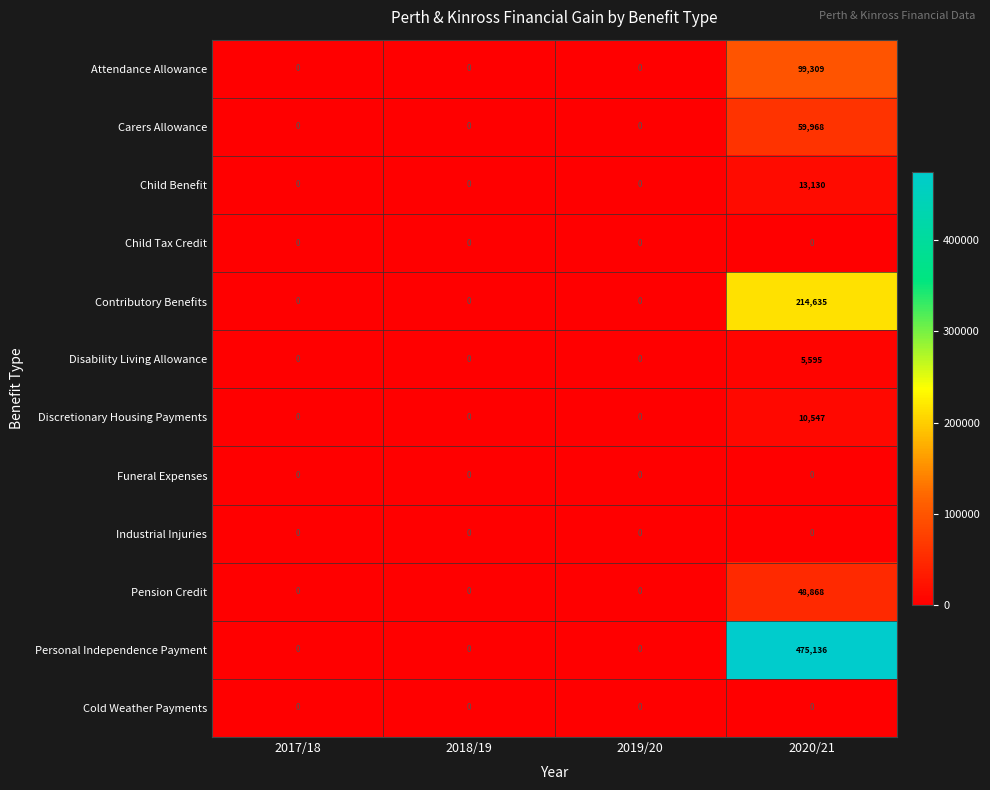

Is the value of Disability Living Allowance at 2020/21 greater than the value of Personal Independence Payment at 2018/19?

Yes